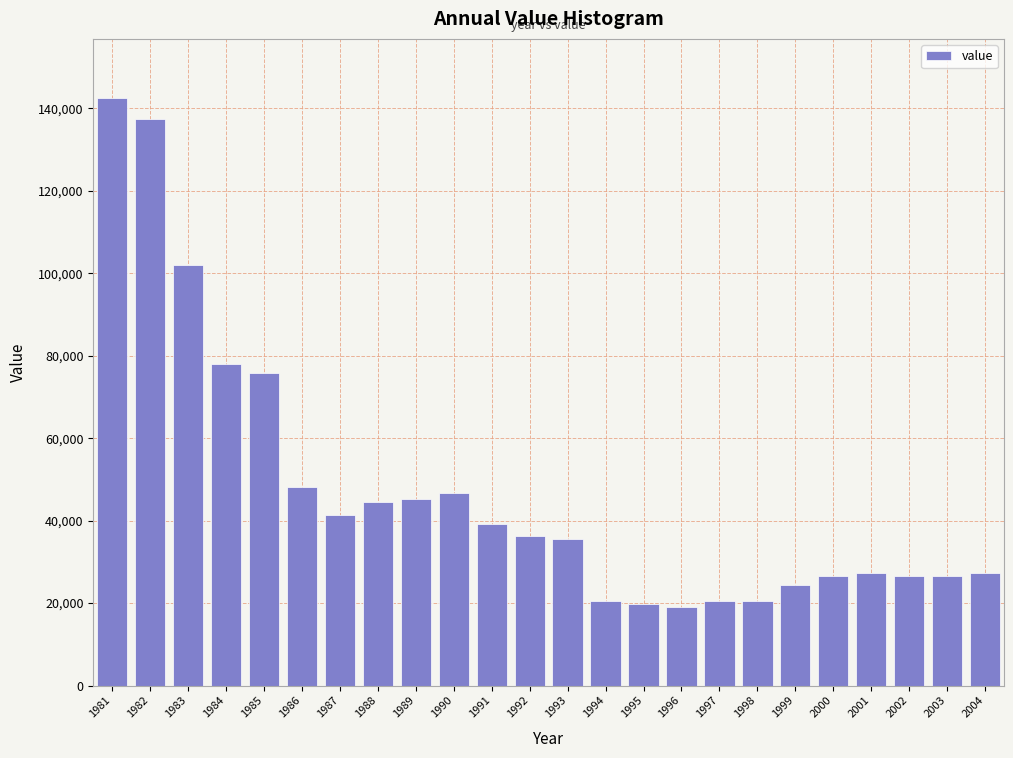

What is the minimum value shown in the chart?

19000.0